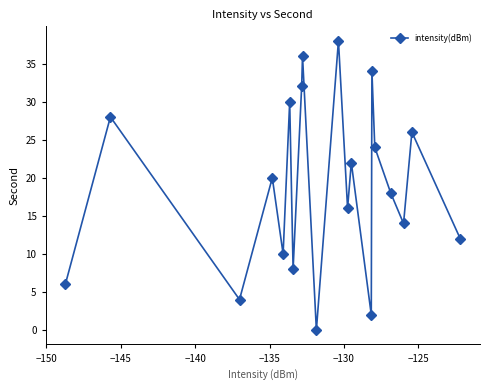

What is the greatest value displayed?

38